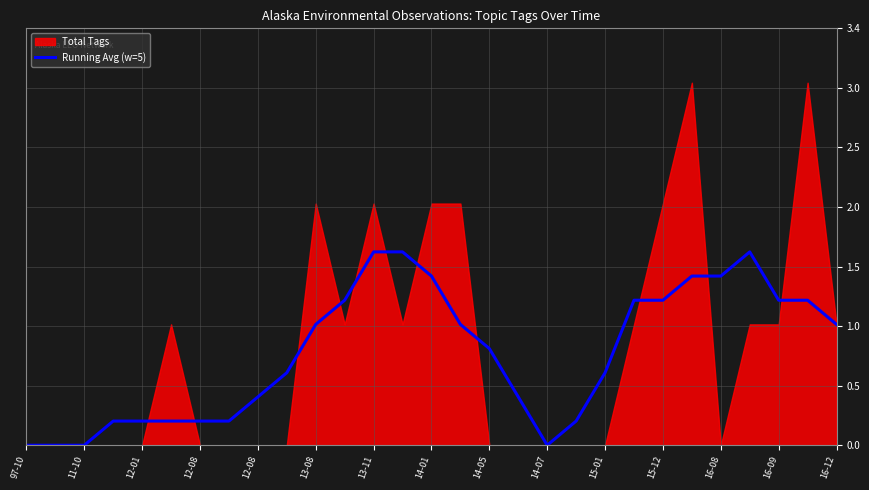

At which label is the value closest to 0?

97-10